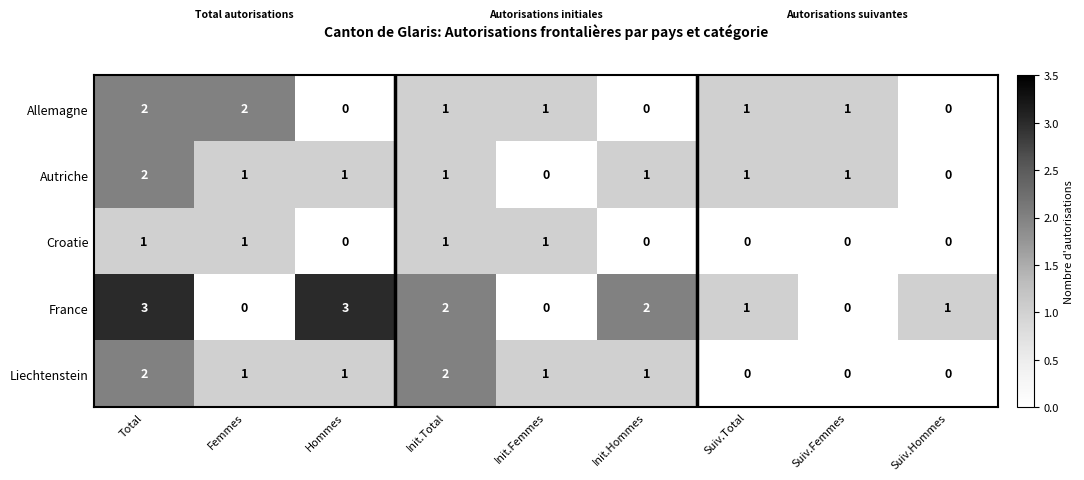

How many values in Croatie are above zero?

4